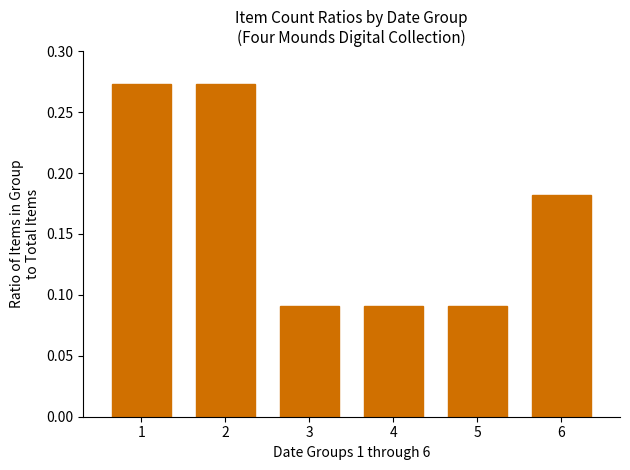

The chart shows a value of 0.0 at 3. True or false?

False